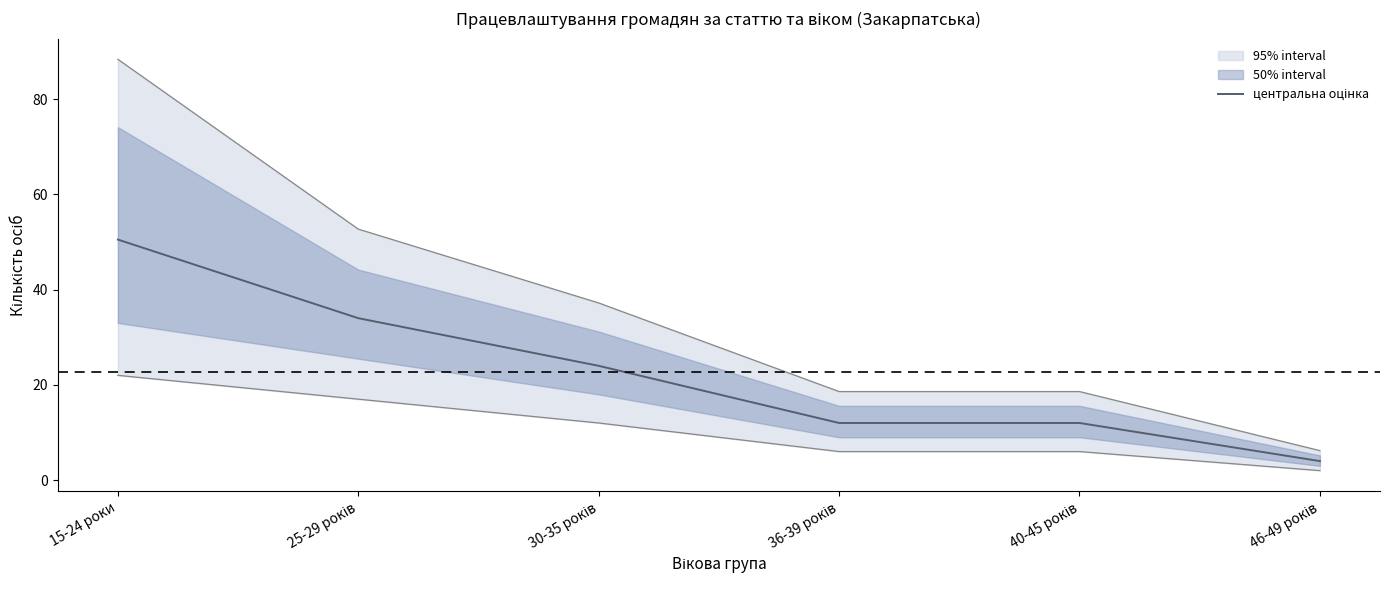

How many lines are shown in the chart?

1